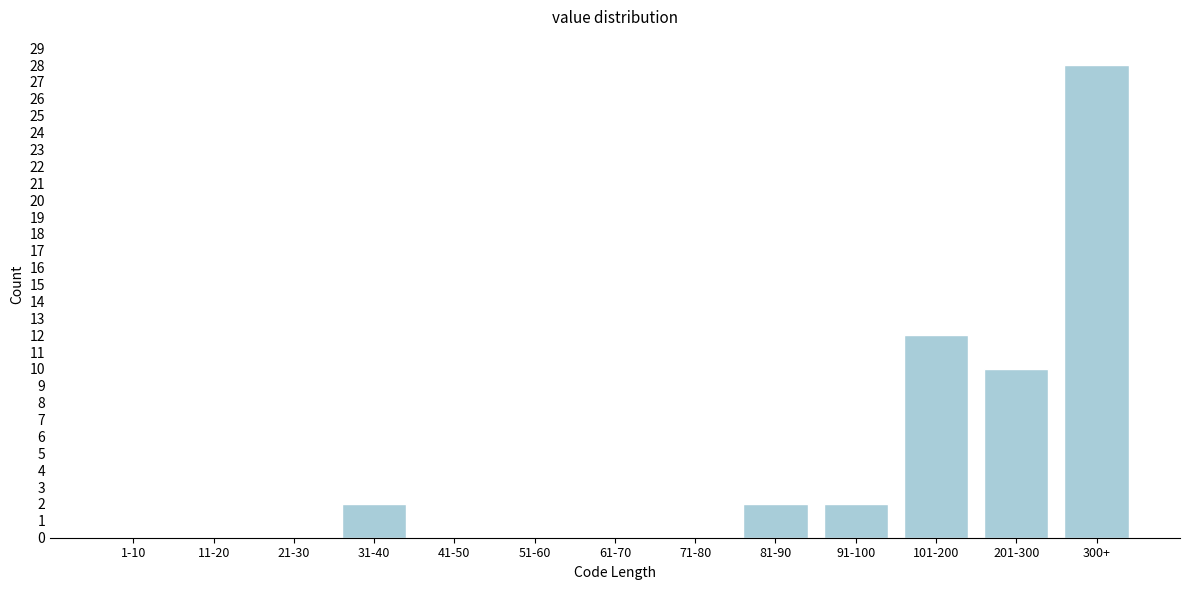

Reading left to right, what are all the values shown in this chart?

1-10=0	11-20=0	21-30=0	31-40=2	41-50=0	51-60=0	61-70=0	71-80=0	81-90=2	91-100=2	101-200=12	201-300=10	300+=28